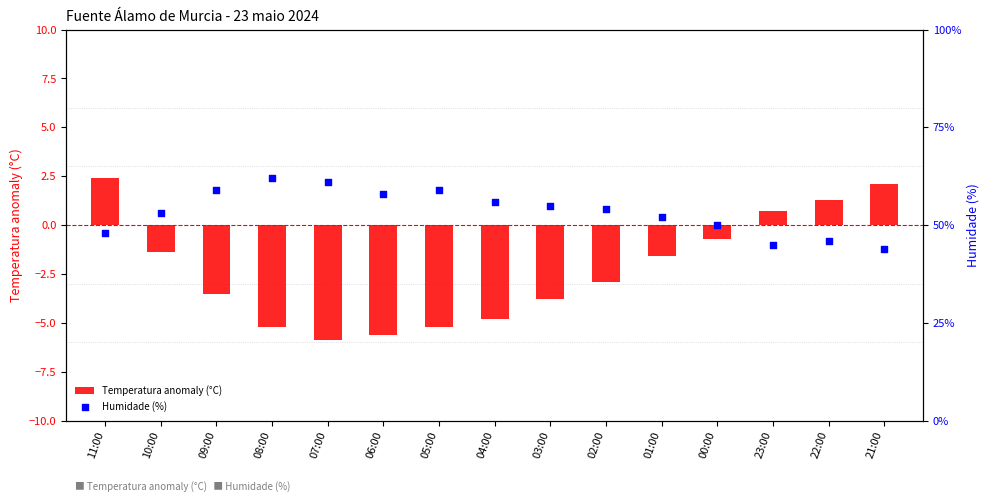

Which series has the largest total across all categories?

Humidade (%)